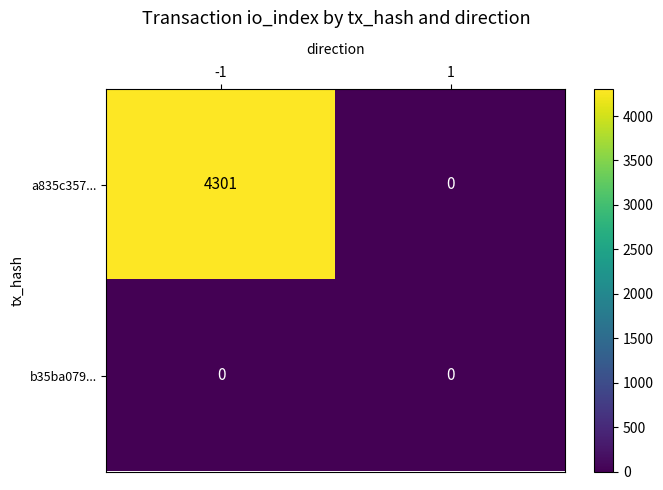

Which series has the largest total across all categories?

a835c357...